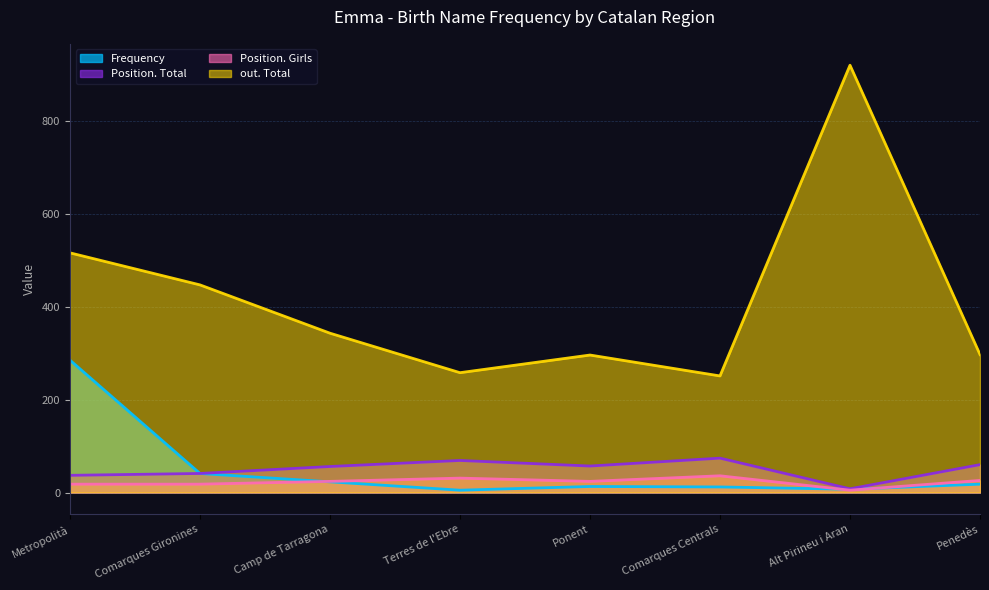

Reading left to right, what are all the values shown in this chart?

Frequency: Metropolità=285	Comarques Gironines=41	Camp de Tarragona=23	Terres de l'Ebre=5	Ponent=13	Comarques Centrals=12	Alt Pirineu i Aran=7	Penedès=18
Position. Total: Metropolità=37	Comarques Gironines=41	Camp de Tarragona=56	Terres de l'Ebre=69	Ponent=57	Comarques Centrals=74	Alt Pirineu i Aran=8	Penedès=60
Position. Girls: Metropolità=18	Comarques Gironines=18	Camp de Tarragona=24	Terres de l'Ebre=31	Ponent=24	Comarques Centrals=36	Alt Pirineu i Aran=5	Penedès=26
out. Total: Metropolità=516	Comarques Gironines=447	Camp de Tarragona=343	Terres de l'Ebre=258	Ponent=296	Comarques Centrals=251	Alt Pirineu i Aran=920	Penedès=297